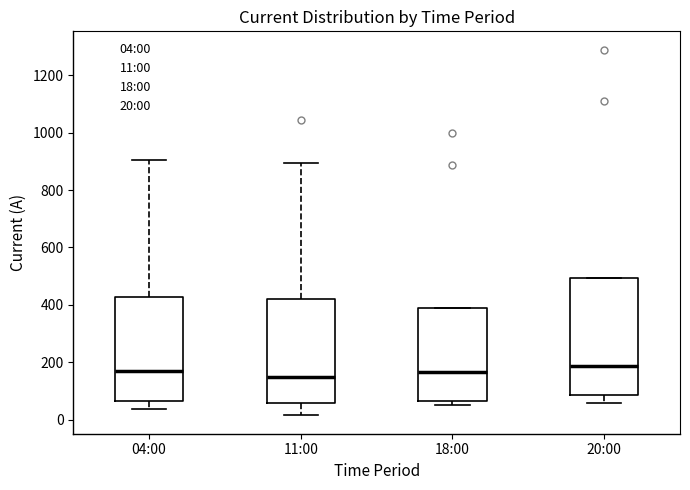

Which box is the tallest, from its lower edge to its upper edge?

20:00